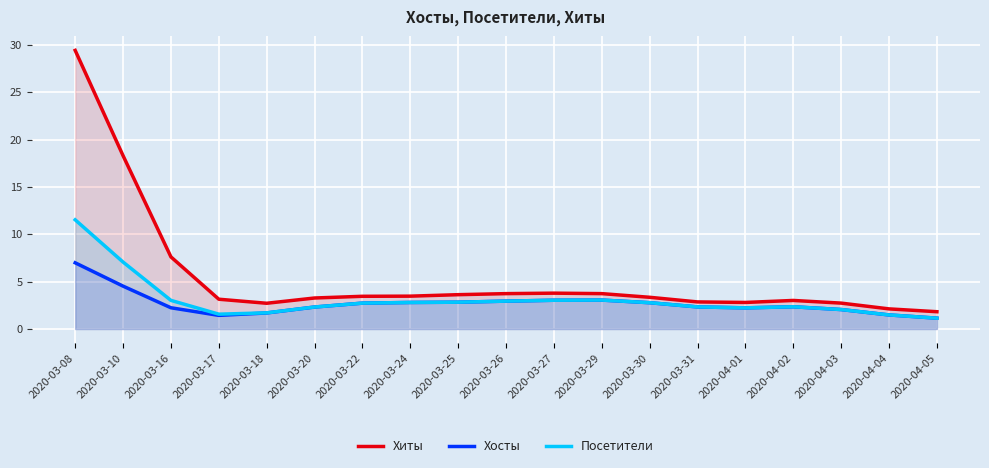

What is the average value of the Посетители series?

3.1